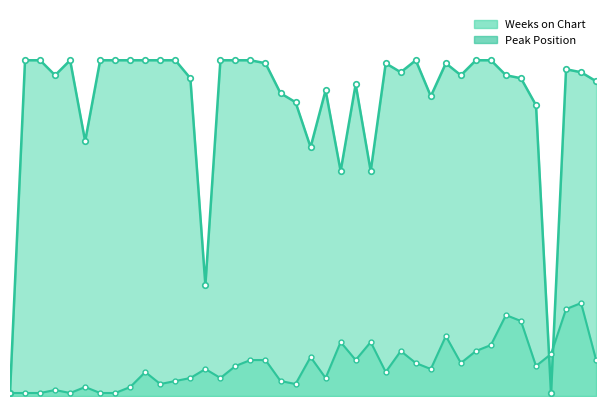

What is the value of the Peak Position point at the 6th from the left?

3